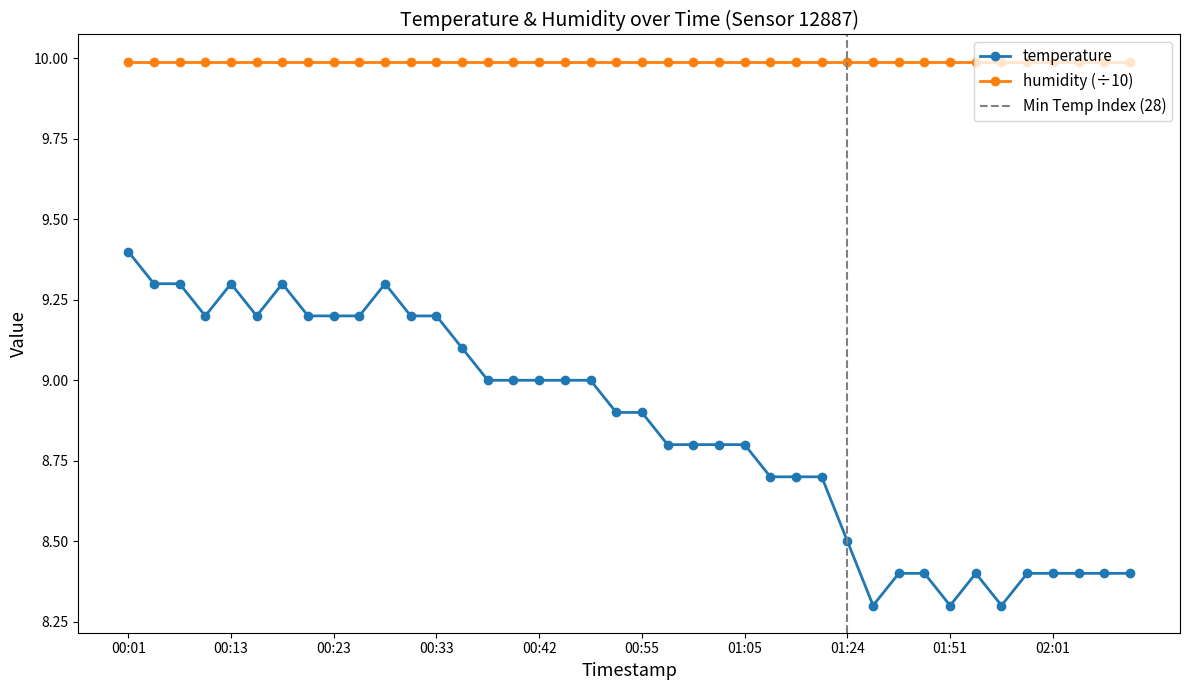

How many interior local peaks (higher than both neighbors) does the data have?

4